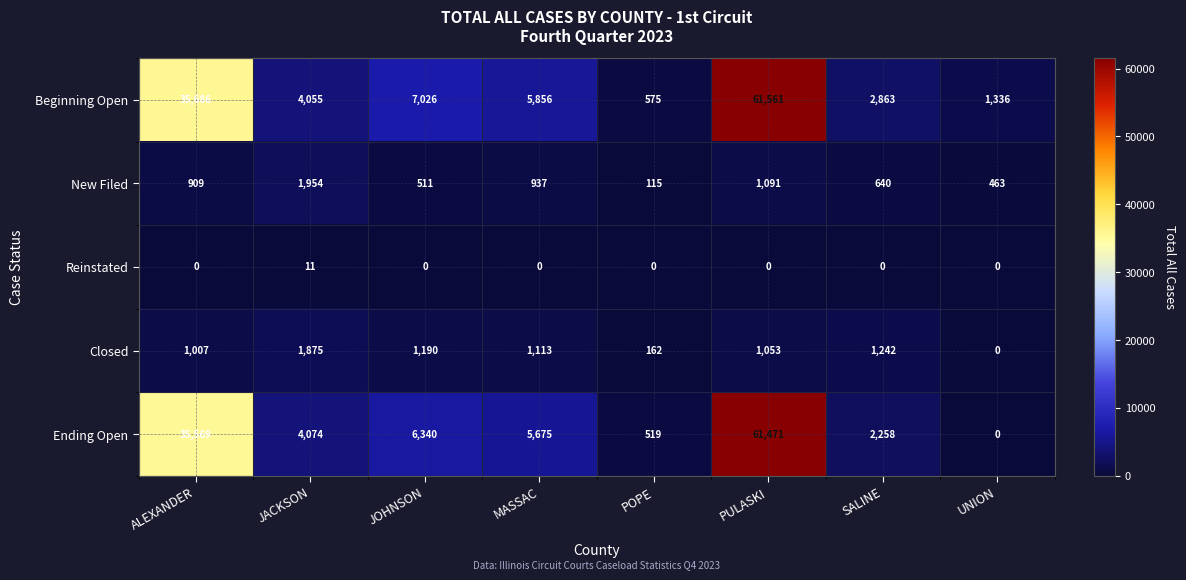

Which series changed the most between JACKSON and JOHNSON?

Beginning Open